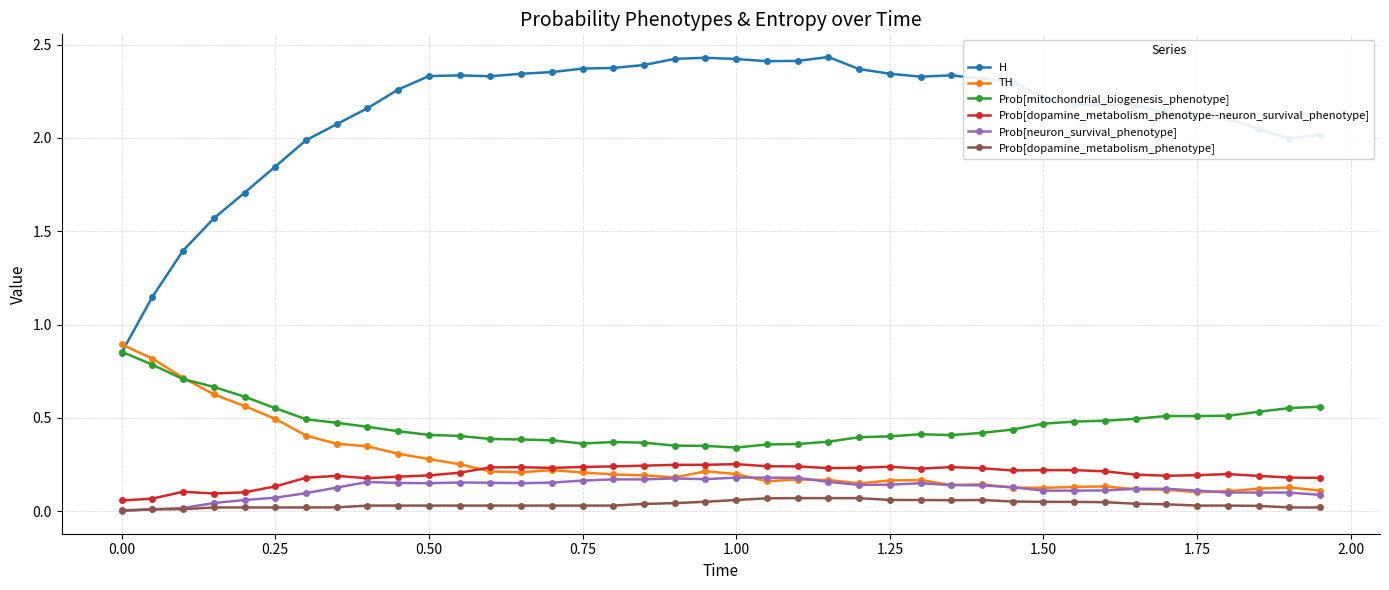

True or false: TH has more than 1 interior local peaks.

True